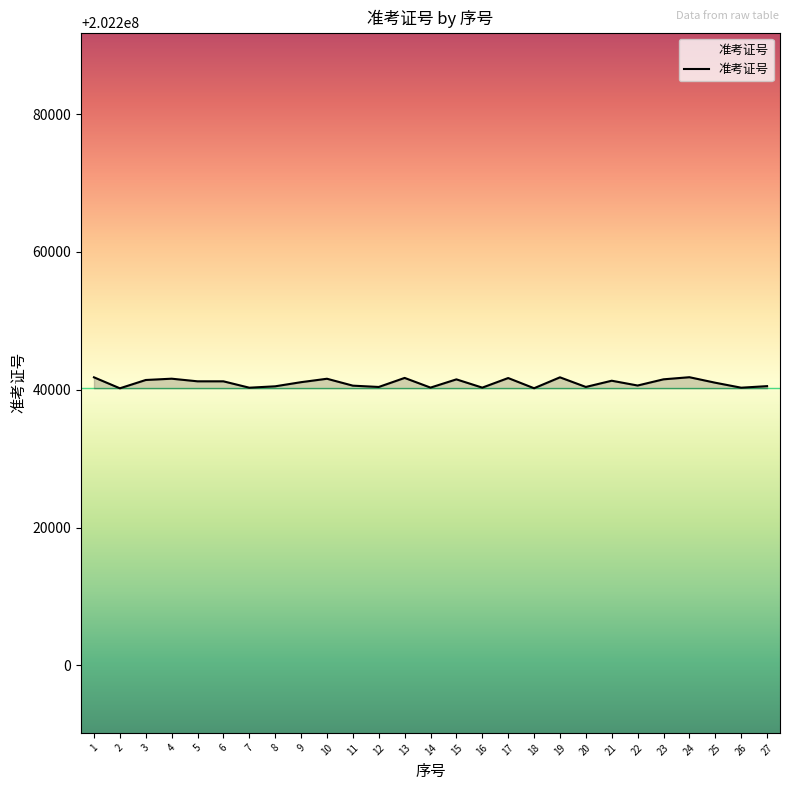

What is the ratio of the value at 24 to the value at 14?

1.0